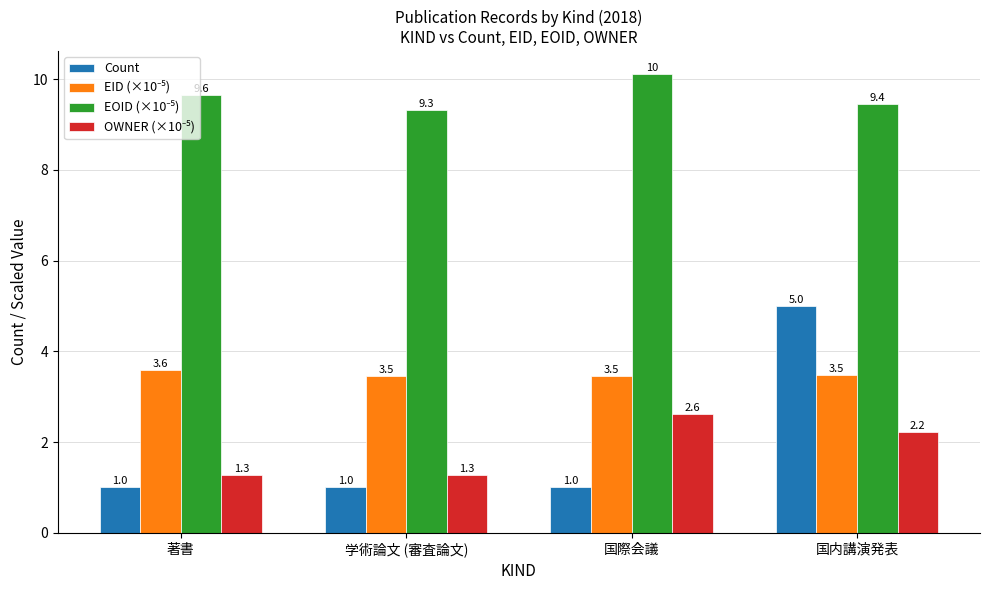

What is the difference between the highest and lowest values at 国内講演発表?

7.2